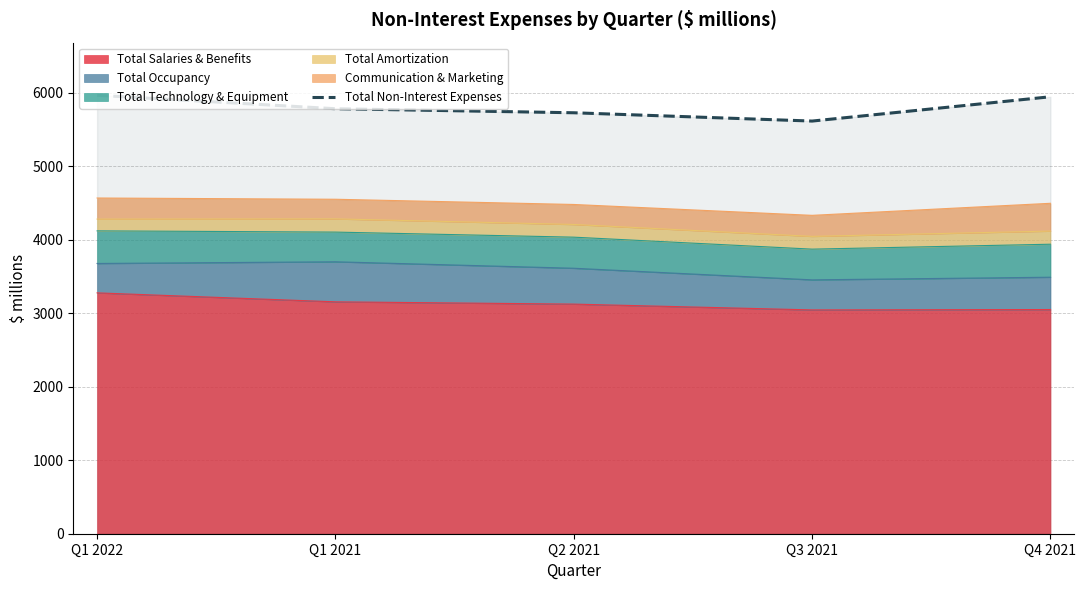

Does the chart display data point markers on the line(s)?

No